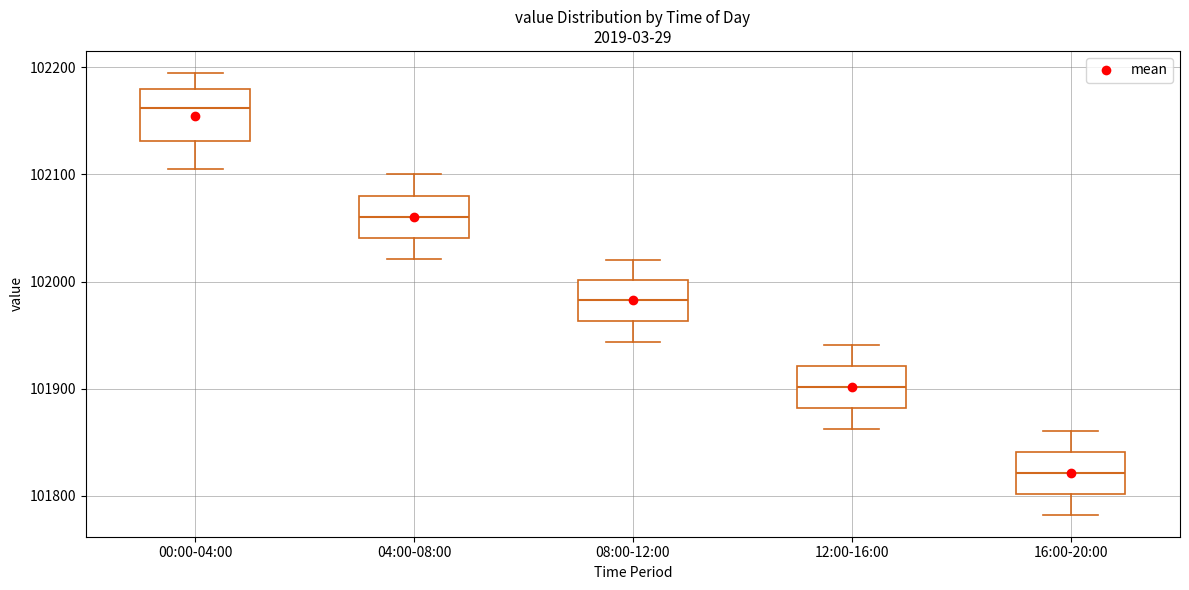

Which box's median line is the lowest?

16:00-20:00